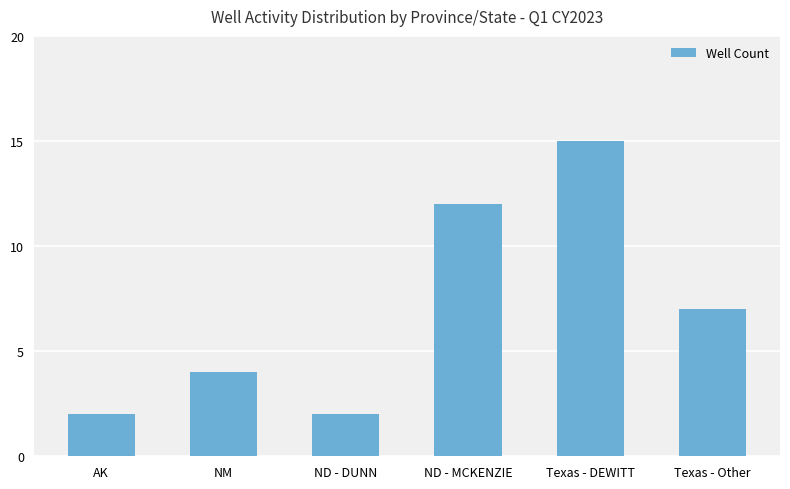

The value at ND - DUNN is 3. True or false?

False